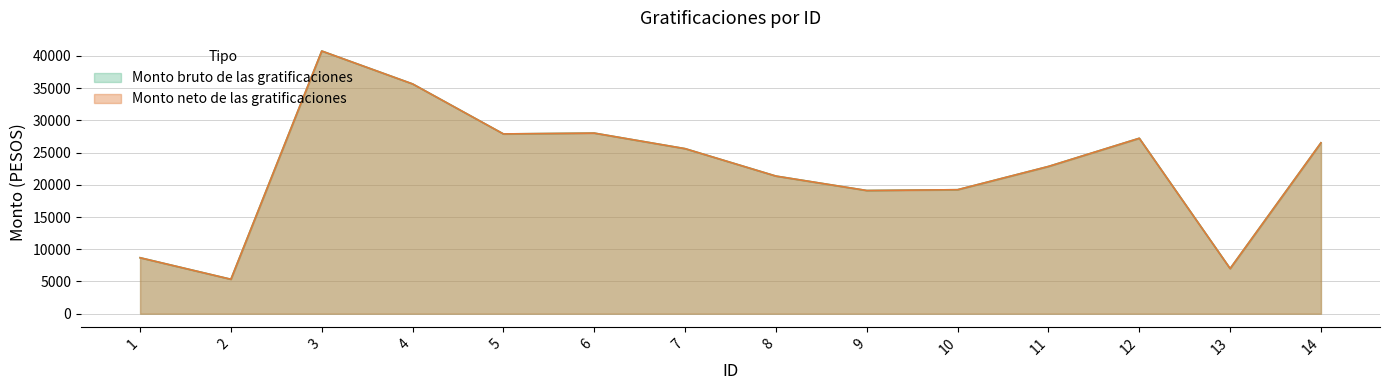

Reading left to right, transcribe all the data shown in this chart.

Monto bruto de las gratificaciones: 8686.9	5344.4	40752.4	35647.8	27891.2	28019.1	25606.6	21352.2	19112.7	19237.7	22845.8	27216.9	7005.2	26512.8
Monto neto de las gratificaciones: 8686.9	5344.4	40752.4	35647.8	27891.2	28019.1	25606.6	21352.2	19112.7	19237.7	22845.8	27216.9	7005.2	26512.8